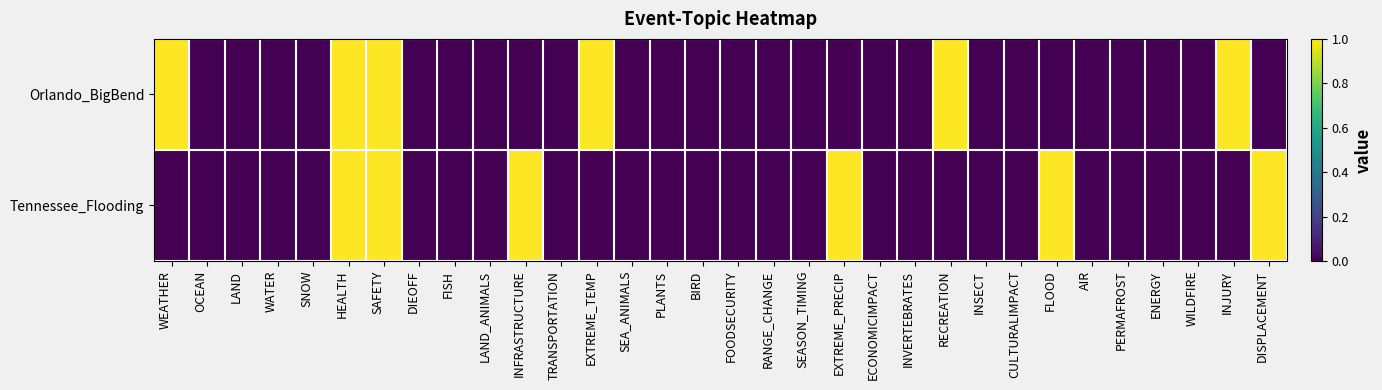

At SEA_ANIMALS, list the series in order from smallest to largest.

Orlando_BigBend, Tennessee_Flooding